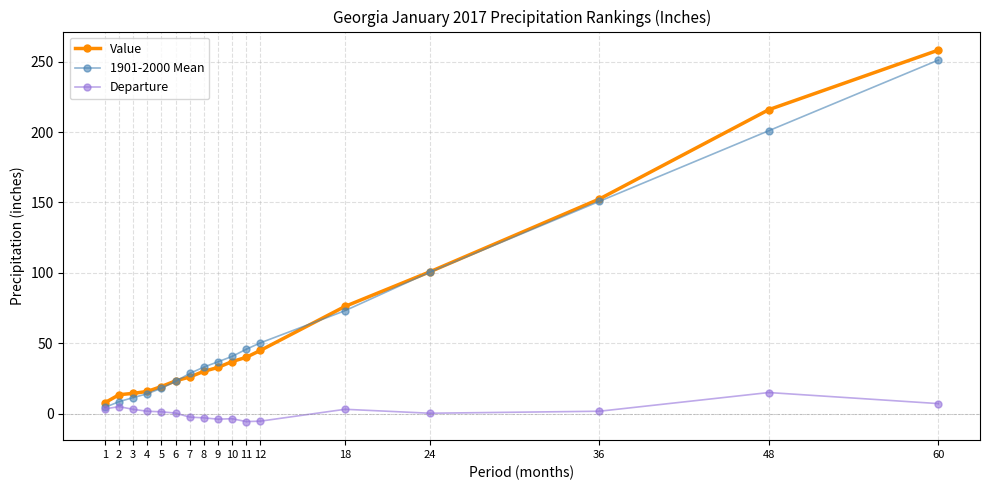

Rank the series at 7 from lowest to highest value.

Departure, Value, 1901-2000 Mean